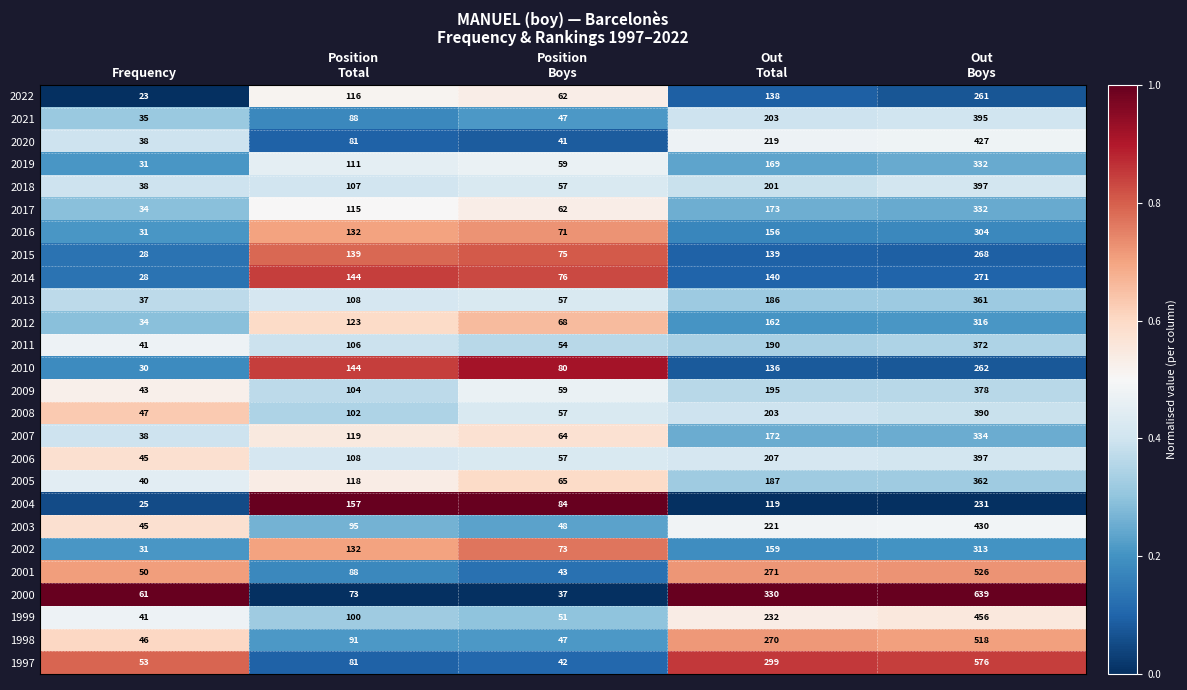

What is the difference between the second highest and minimum values in the 2010 series?

114